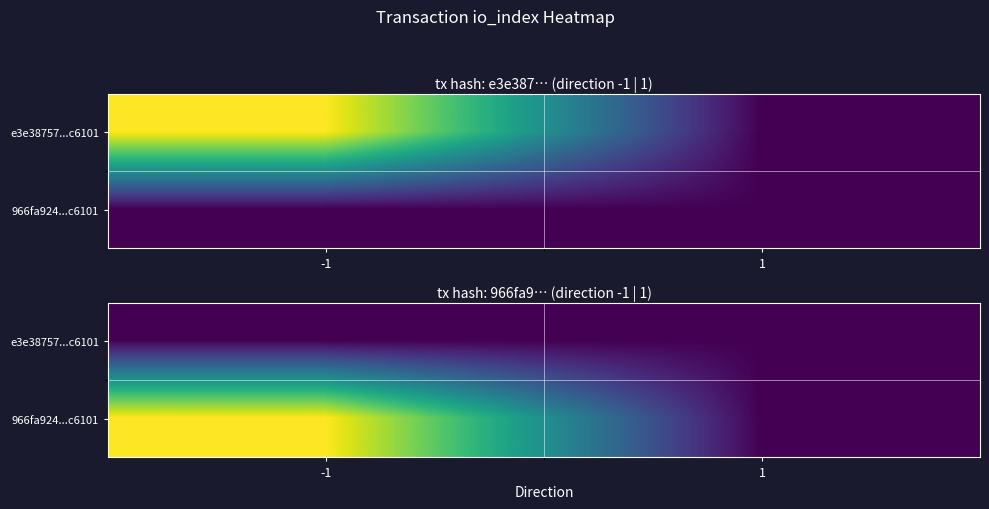

What is the difference between the 966fa924...c6101 values at -1 and 1?

4736